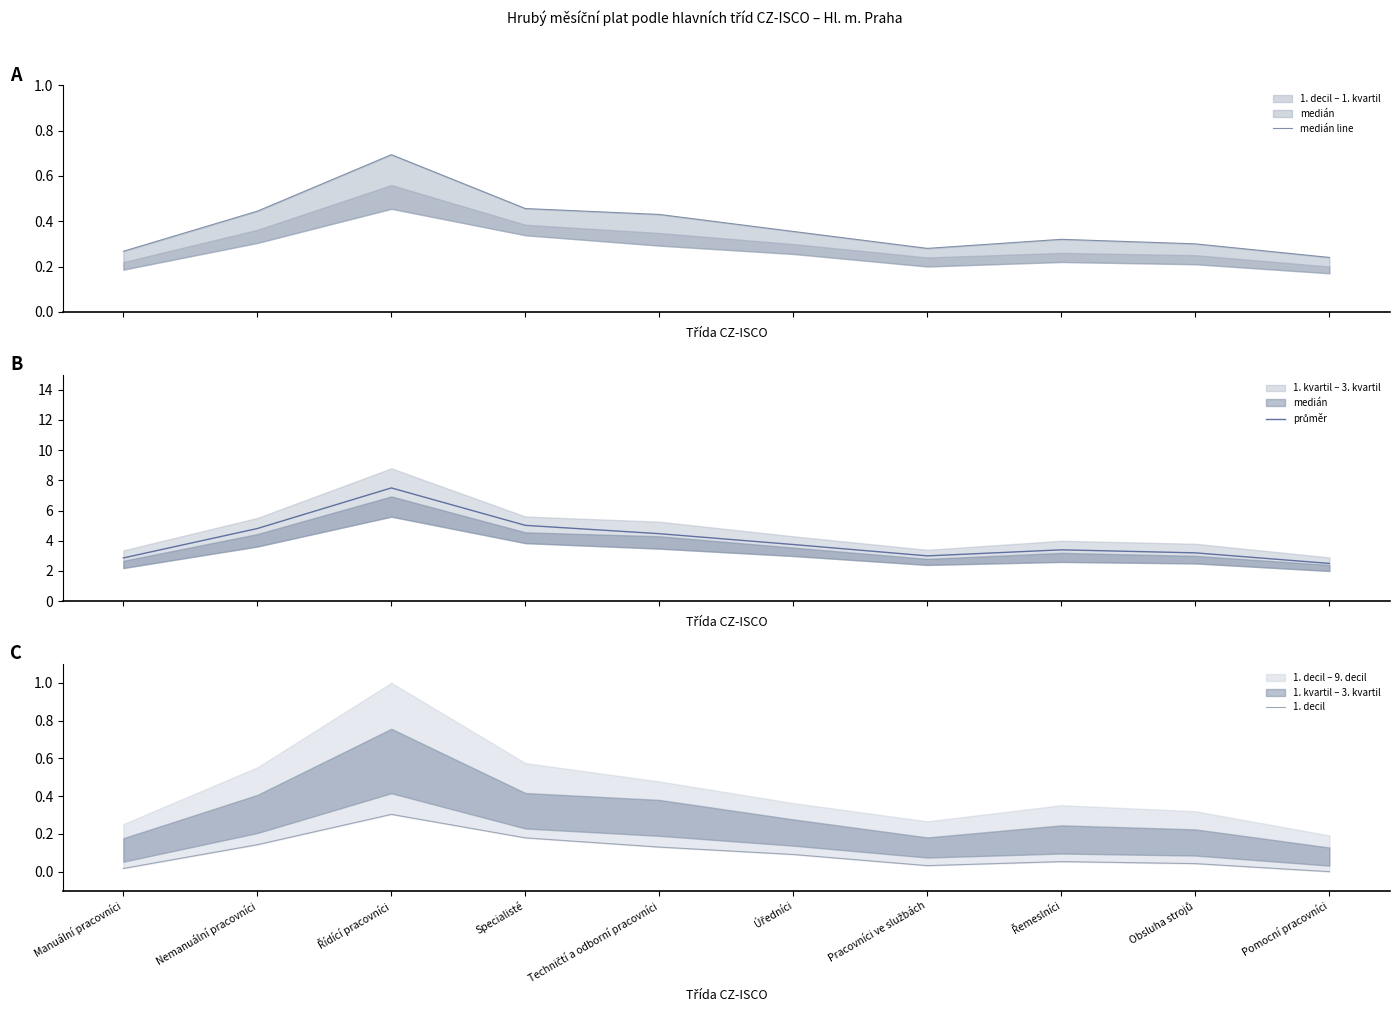

Reading left to right, transcribe all the data shown in this chart.

medián line: 0.3	0.4	0.7	0.5	0.4	0.4	0.3	0.3	0.3	0.2
průměr: 2.9	4.8	7.5	5.0	4.5	3.8	3.0	3.4	3.2	2.5
1. decil: 0.0	0.1	0.3	0.2	0.1	0.1	0.0	0.1	0.0	0.0